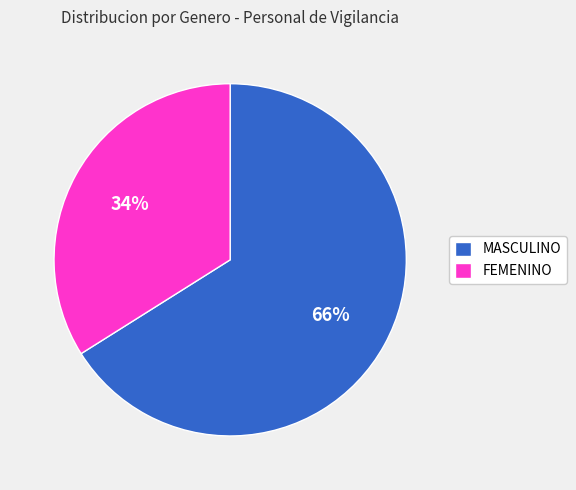

To the nearest percent, what is the difference between the largest and smallest slice percentages?

32%